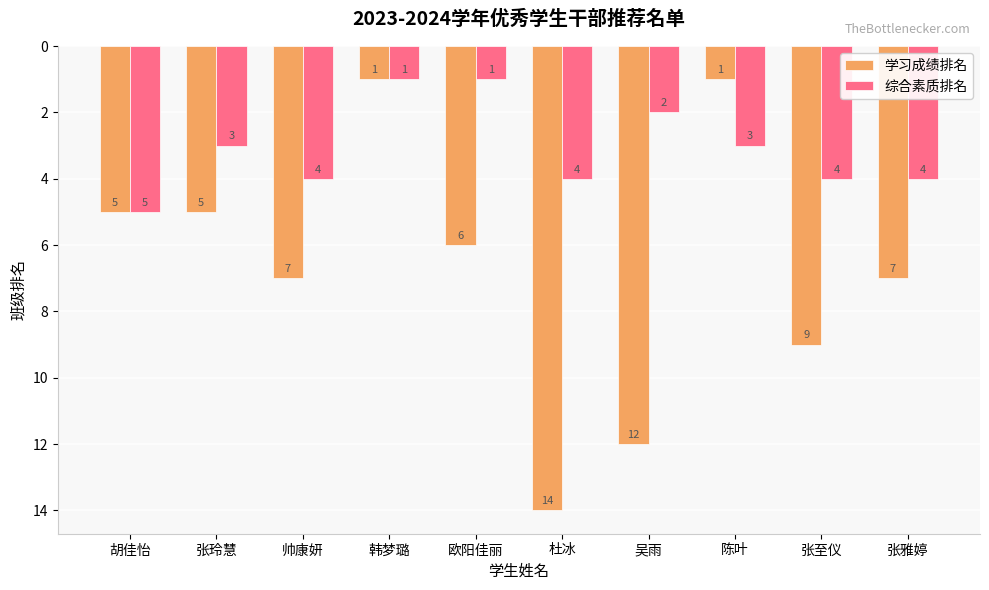

Reading right to left, what are all the values shown in this chart?

学习成绩排名: 7	9	1	12	14	6	1	7	5	5
综合素质排名: 4	4	3	2	4	1	1	4	3	5